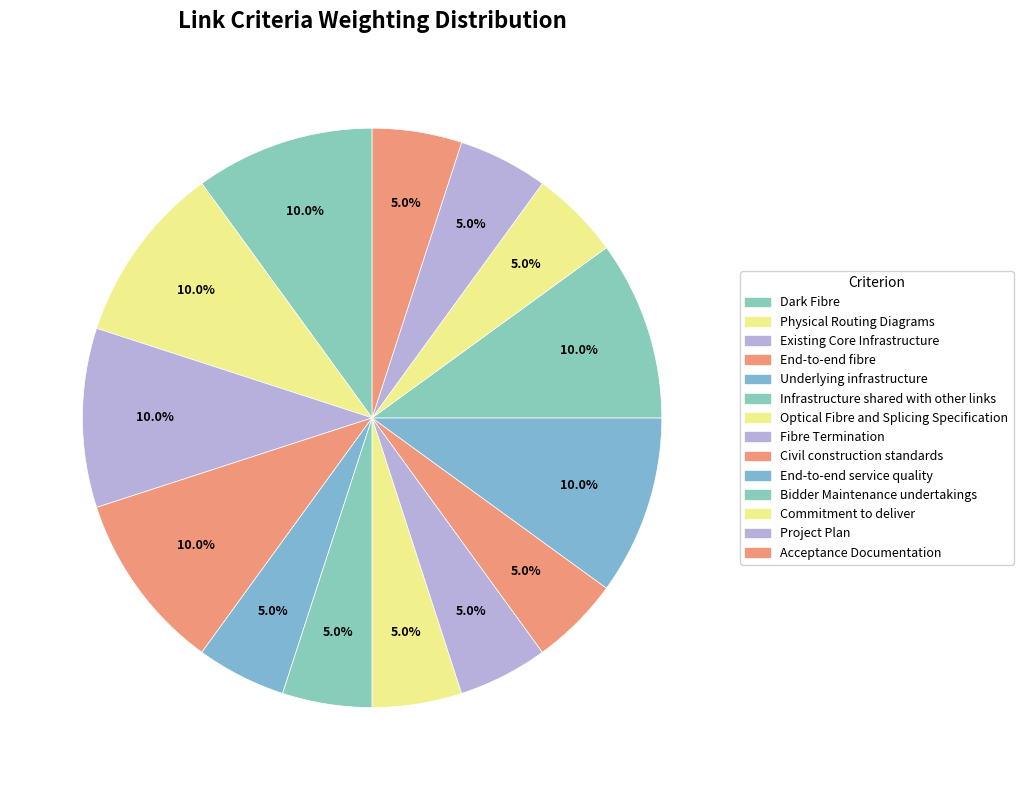

Count the number of slices in the pie.

14